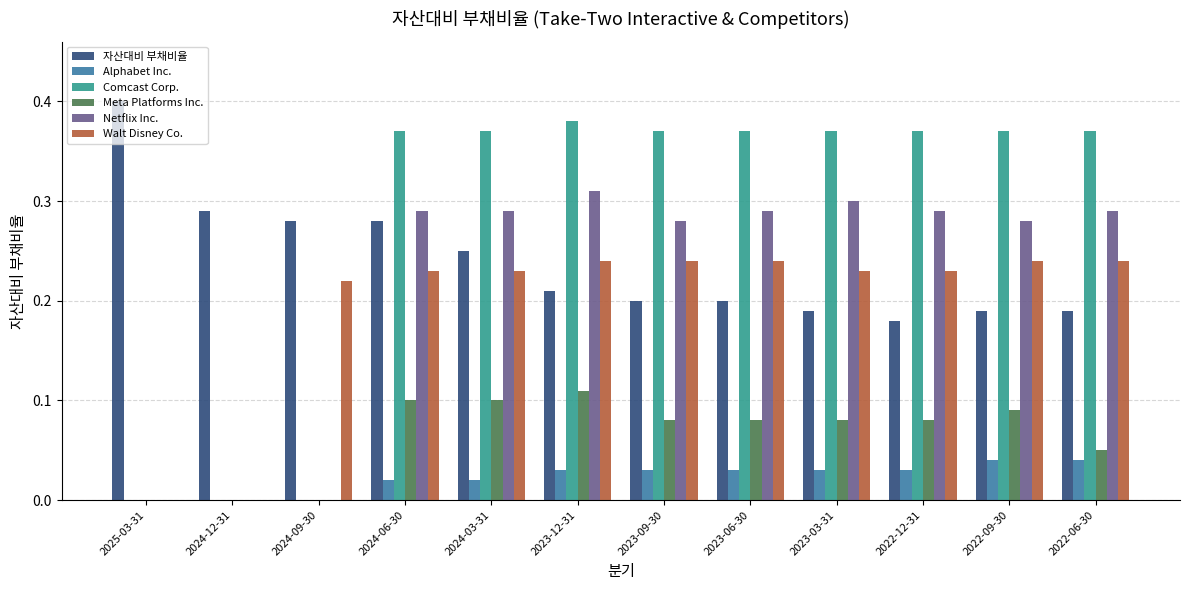

Which category has the highest value in the Netflix Inc. series?

2023-12-31